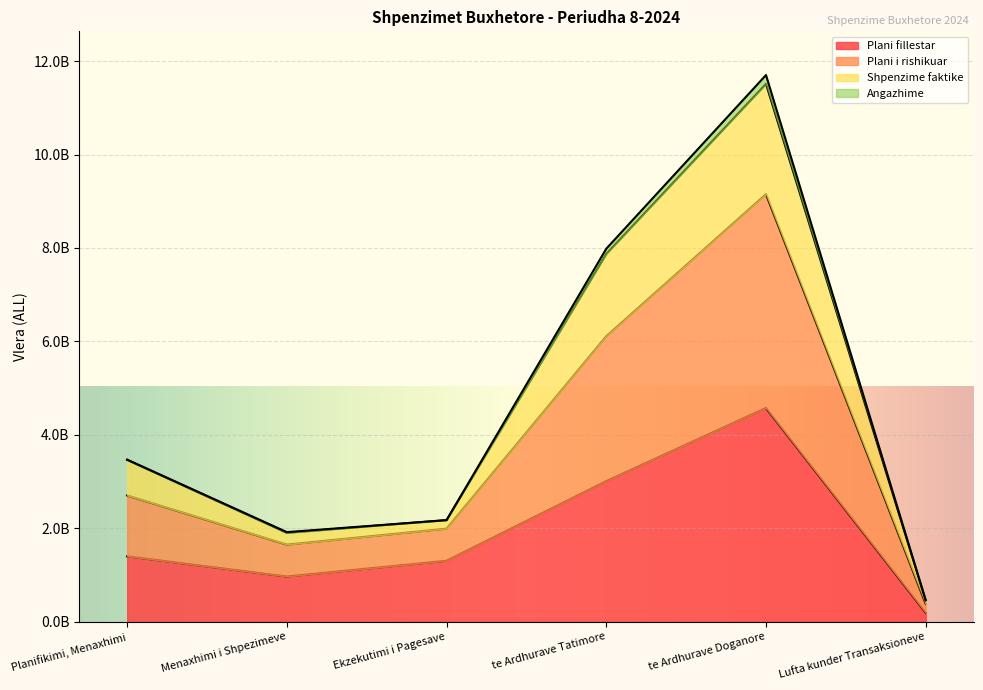

What is the label of the 1st point from the left?

Planifikimi, Menaxhimi